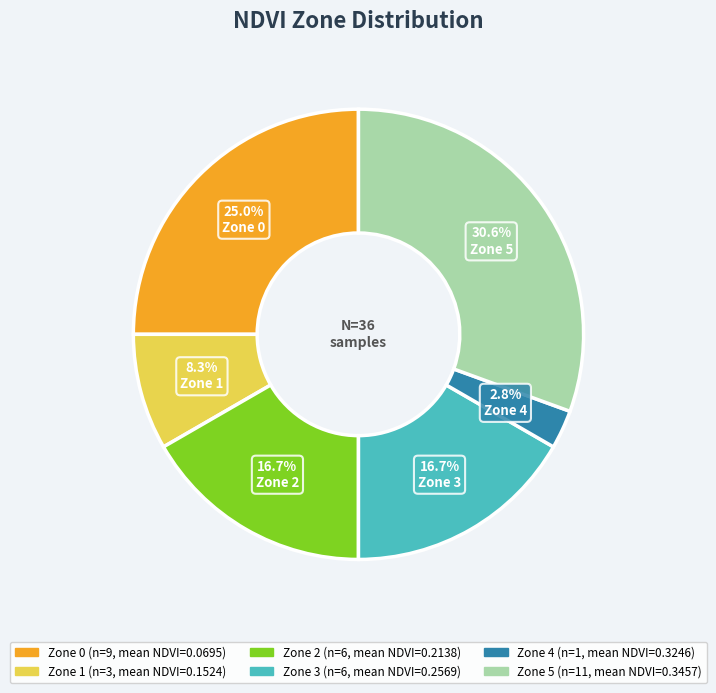

What is the largest slice in the pie chart?

Zone 5